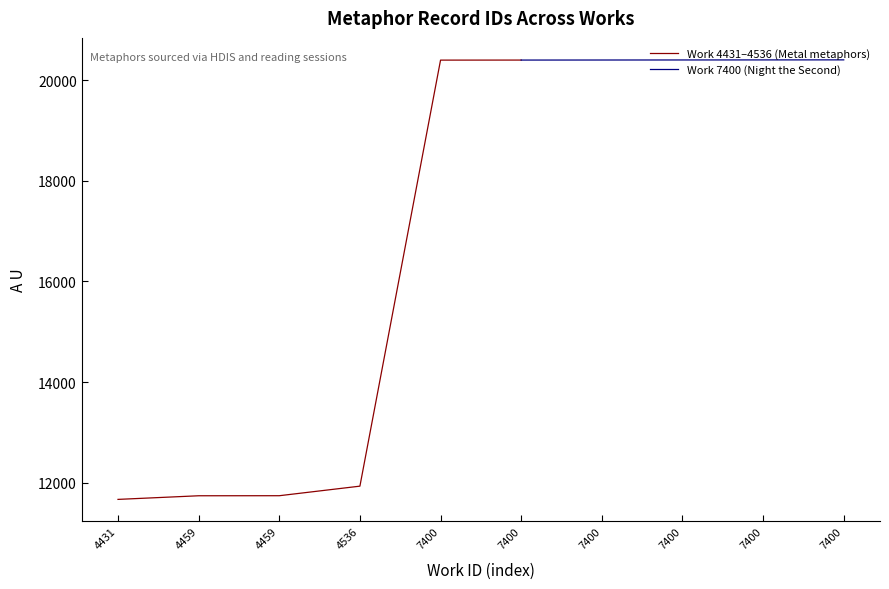

Read the value at 7400, to the nearest 100.

20400